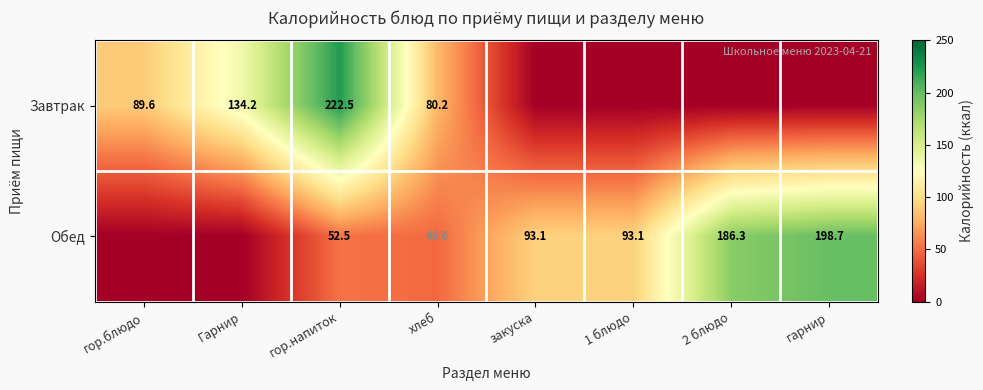

Rank the series at гор.напиток from lowest to highest value.

Обед, Завтрак